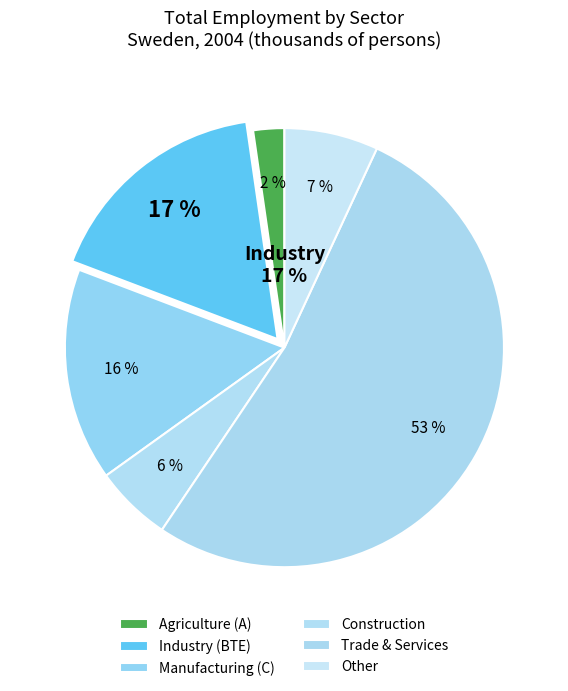

Which slice is the smallest?

A